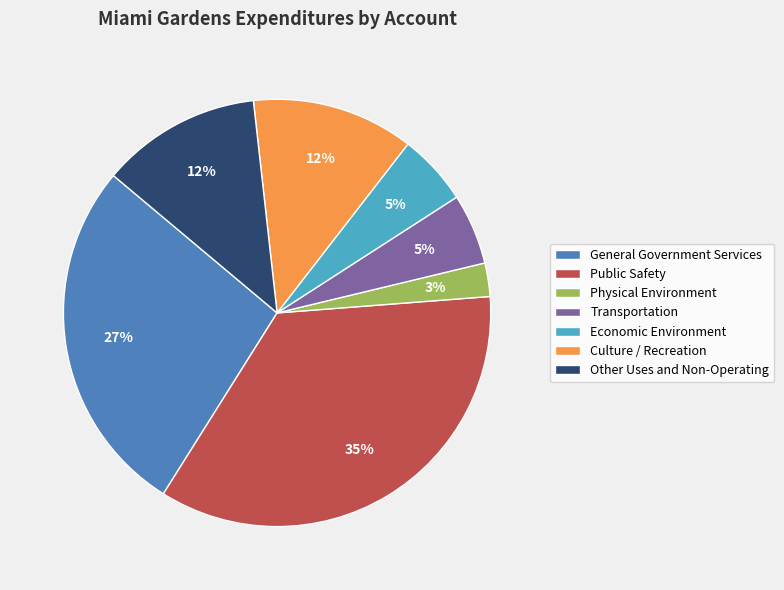

To the nearest percent, what is the average slice percentage?

14%